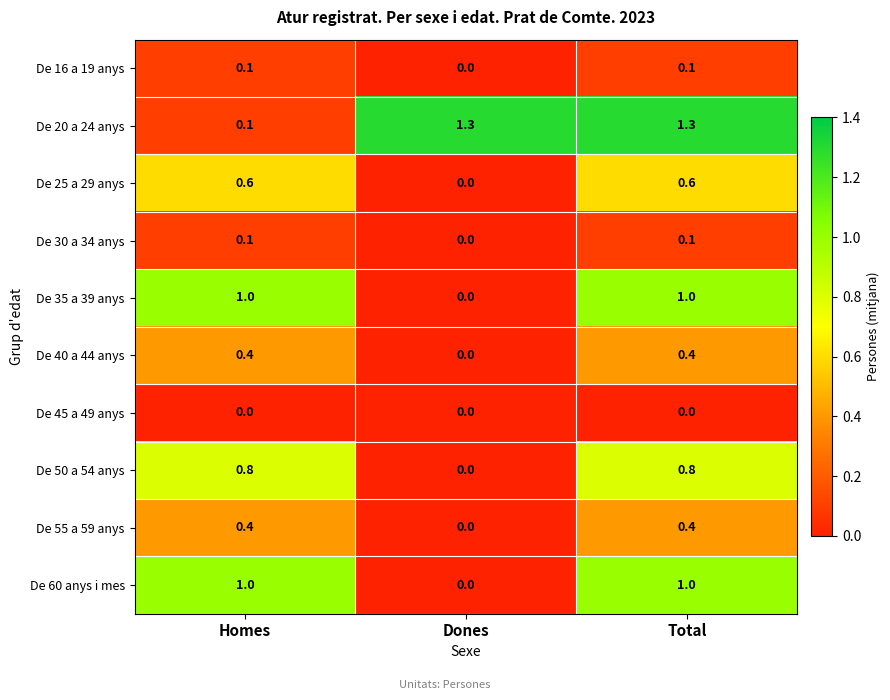

What is the difference between the highest and lowest values at Homes?

1.0